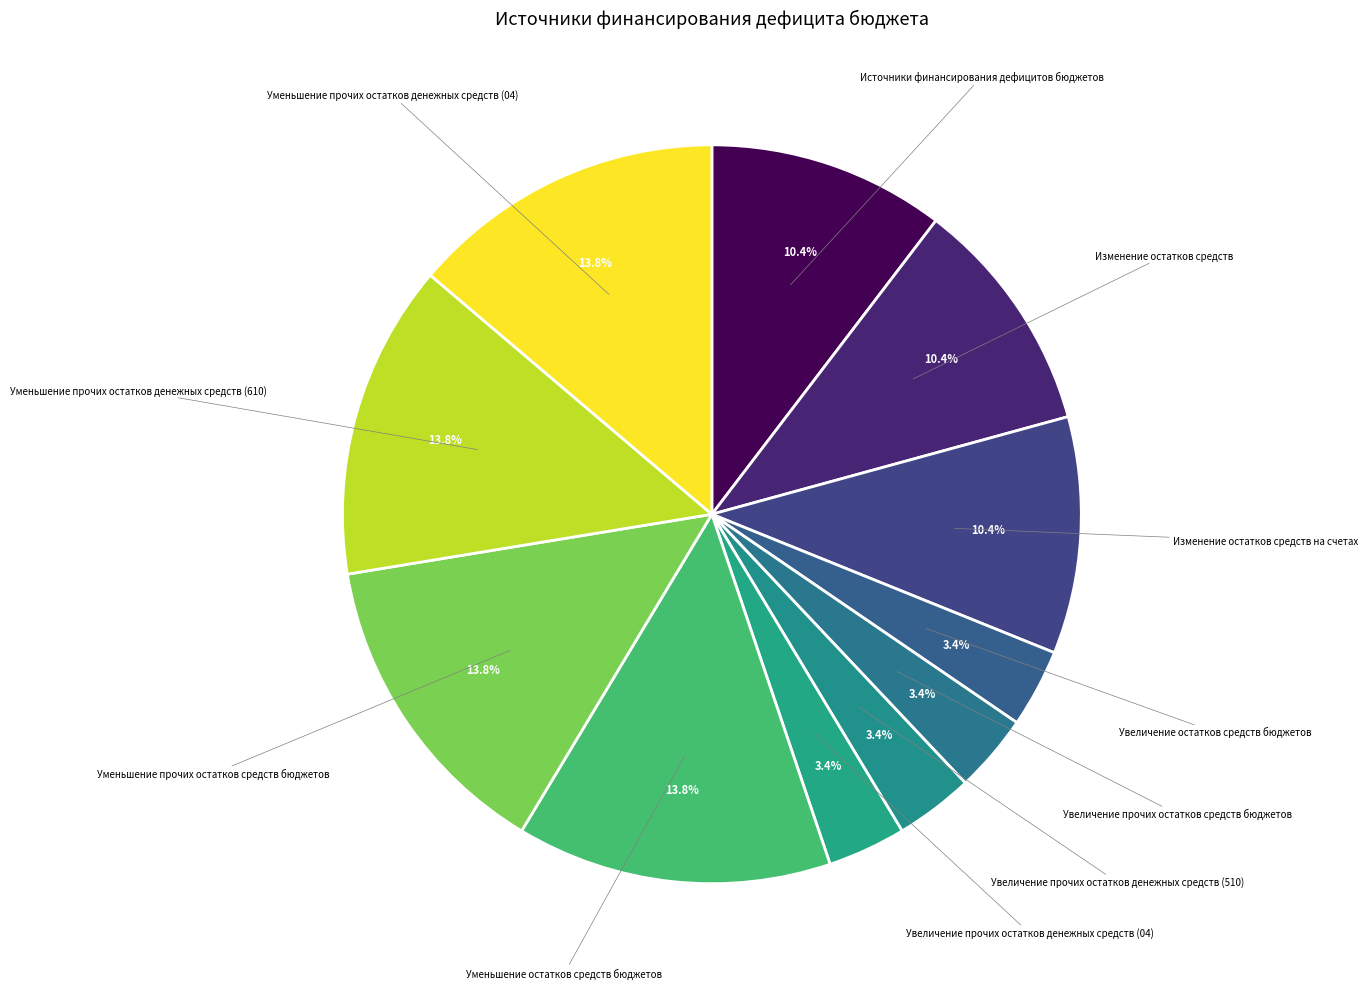

Does any single category account for the majority?

No